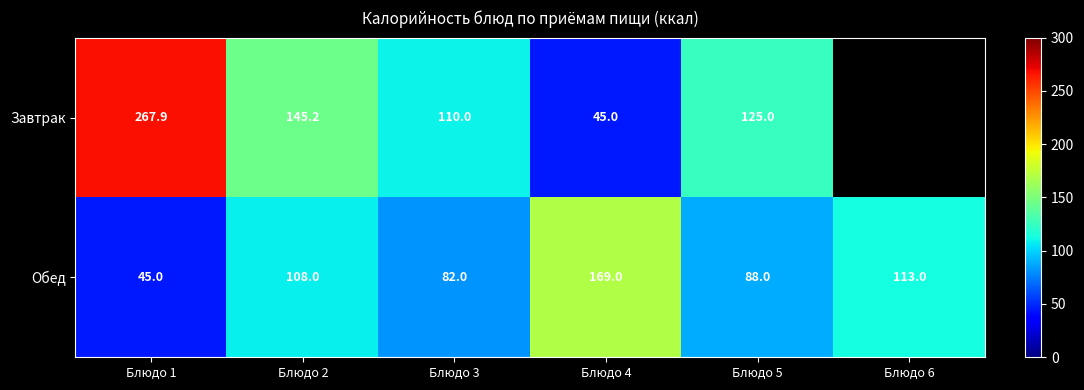

True or false: Обед has a value of 169.0 at Блюдо 4.

True